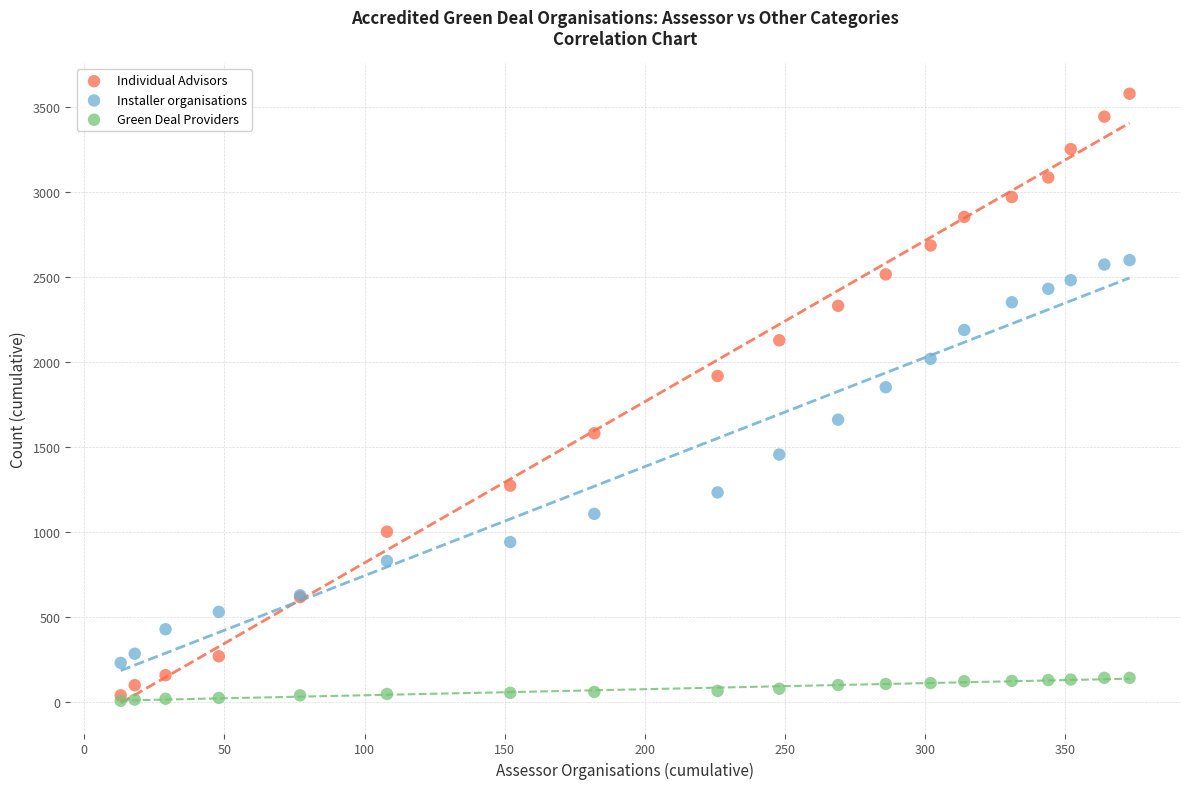

In the Individual Advisors series, what Y value is closest to 1810?

1919